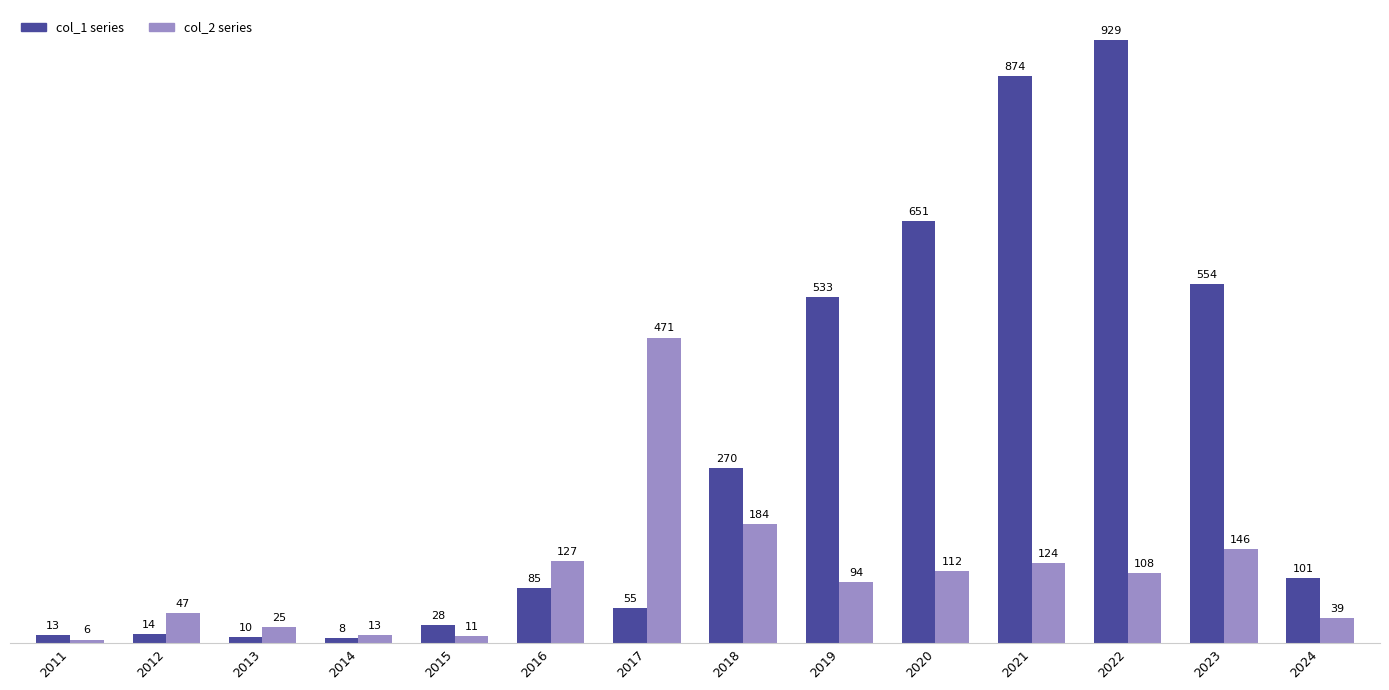

Which category has the lowest value across all series?

2011